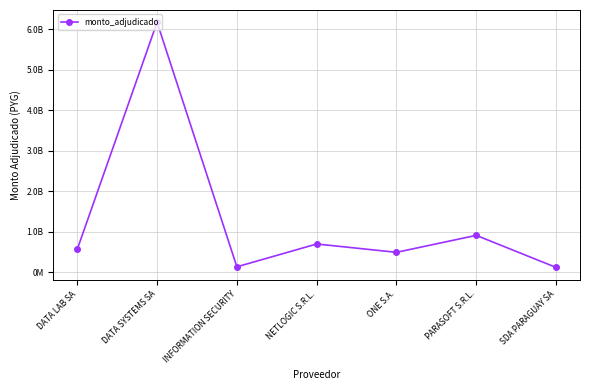

Reading left to right, transcribe all the data shown in this chart.

567000000	6168711787	134117280	697000000	491547963	909999900	118859992